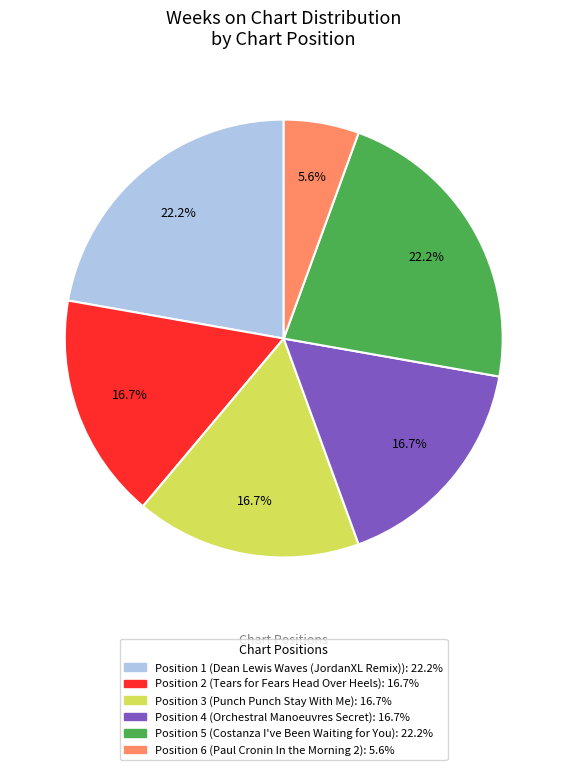

Is there any slice that represents more than half of the pie?

No